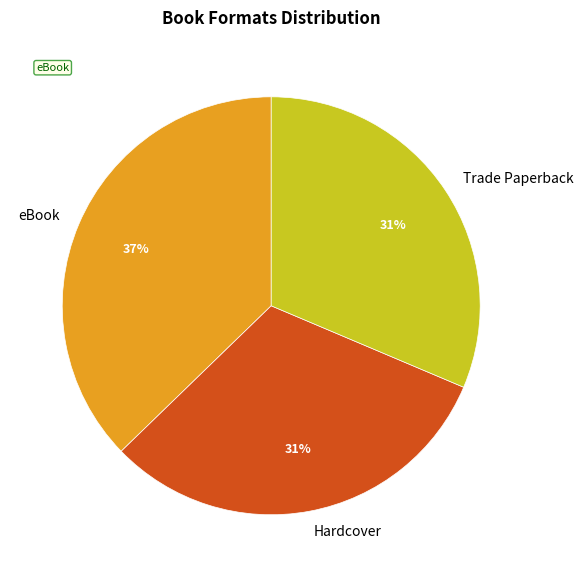

Combined, do eBook and Trade Paperback account for over 50%?

Yes